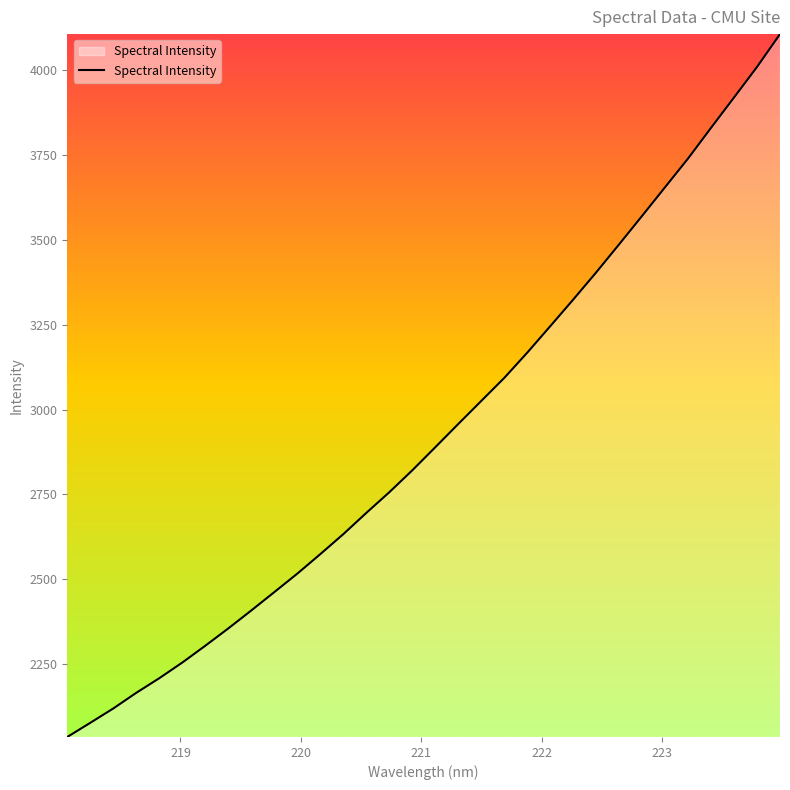

What is the smallest value displayed?

2035.9